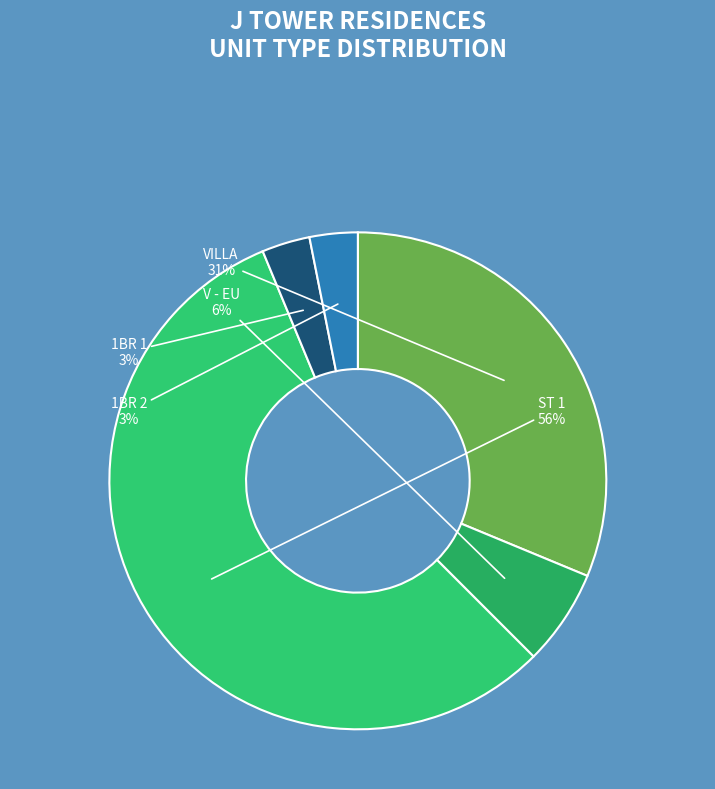

To the nearest percent, what is the combined percentage of VILLA and 1BR 1?

34%